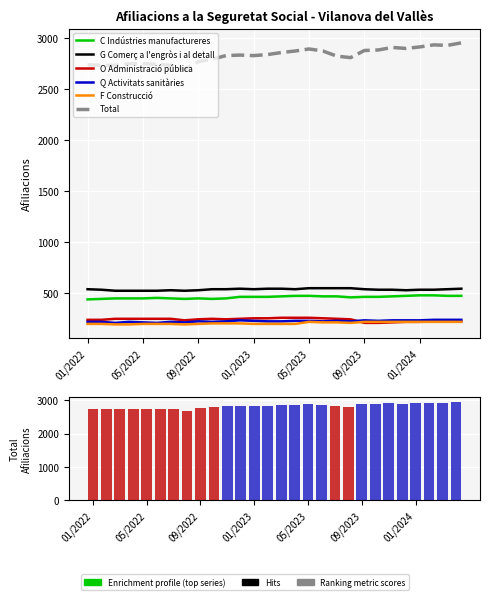

What is the approximate value of G Comerç a l'engròs i al detall at 17?

550